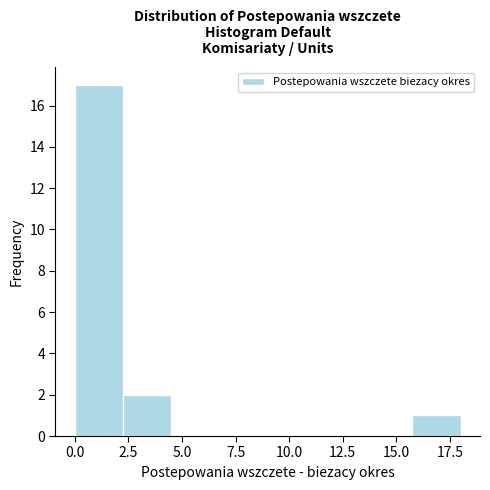

What is the height of the bar covering 2.25 to 4.50 on the x-axis? Neither the bar edges nor the heights are printed on the chart, so give them approximately, as read against the axes.

2